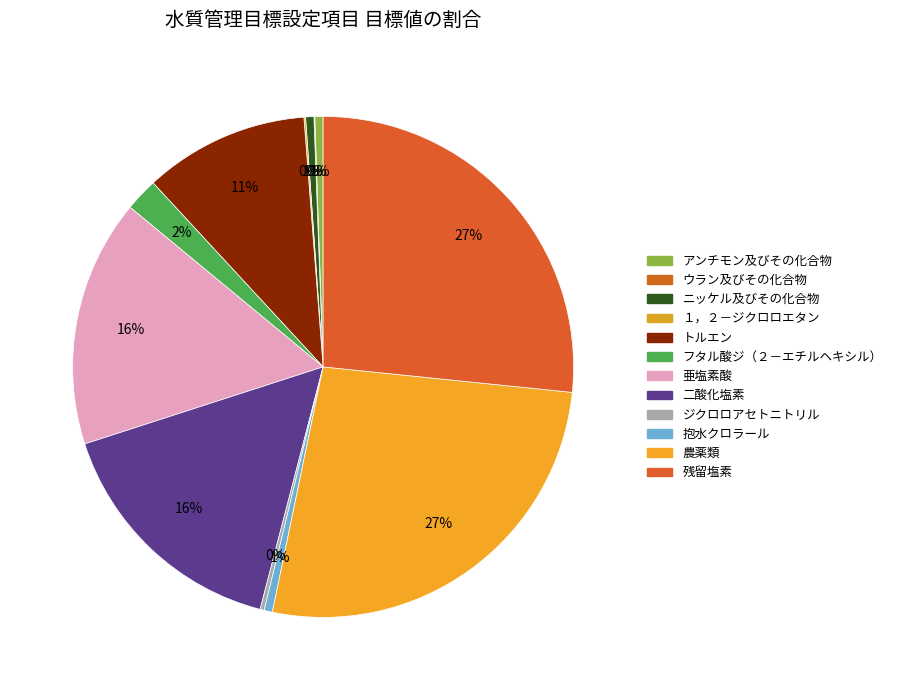

The ジクロロアセトニトリル slice represents 1% of the pie. True or false?

False